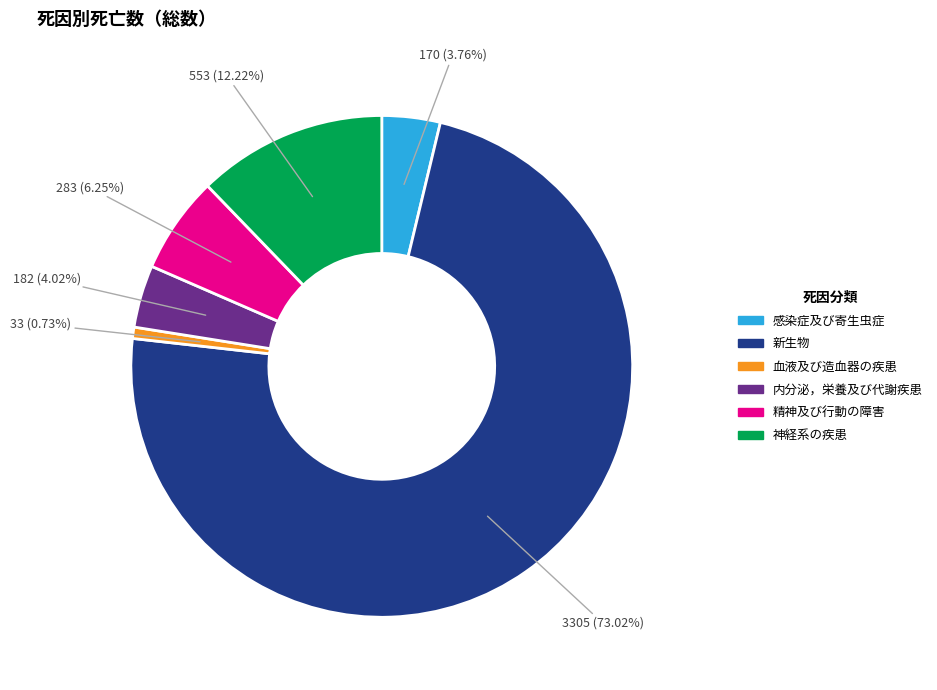

How many slices are in this pie chart?

6